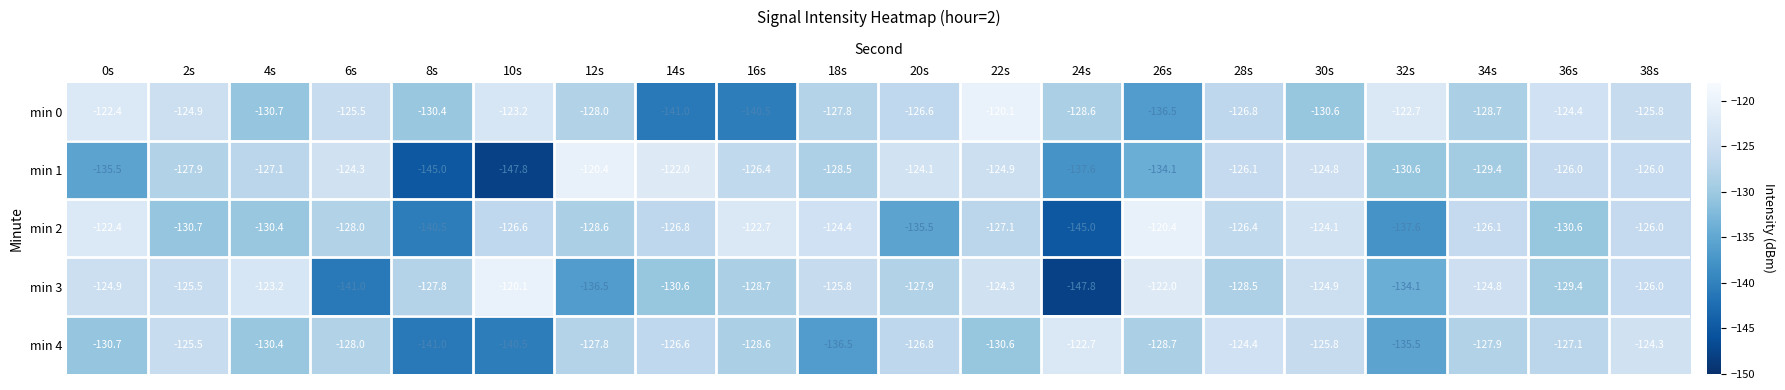

At 36s, list the series in order from smallest to largest.

min 2, min 3, min 4, min 1, min 0